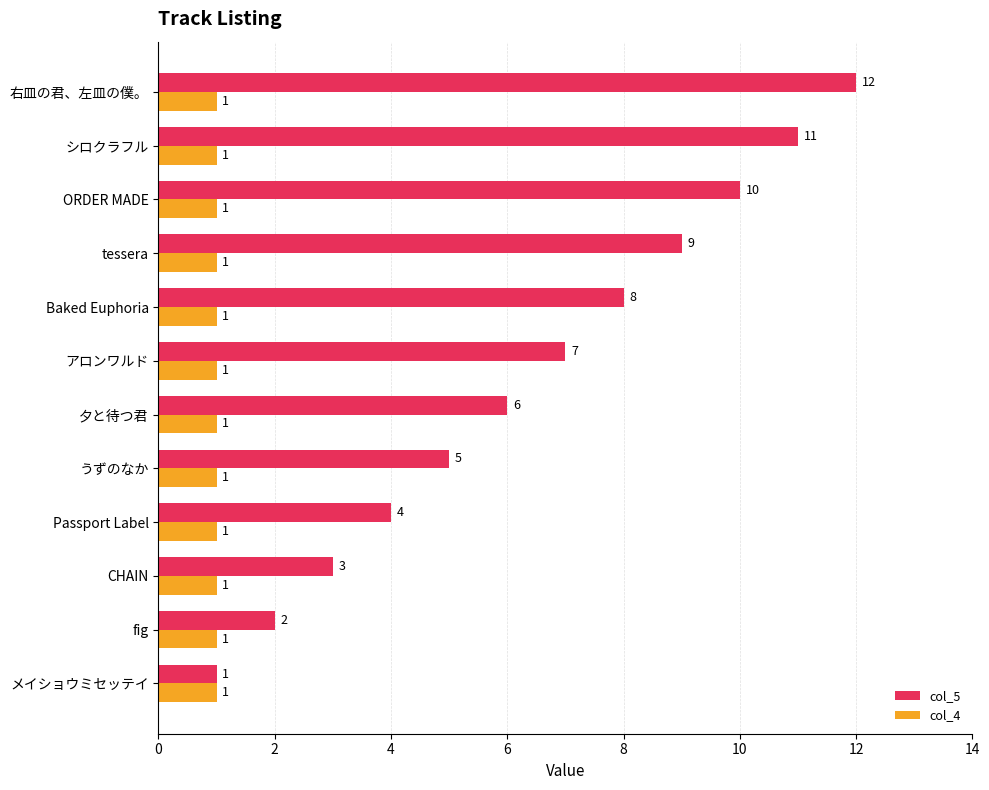

Which series has the widest spread of values?

col_5